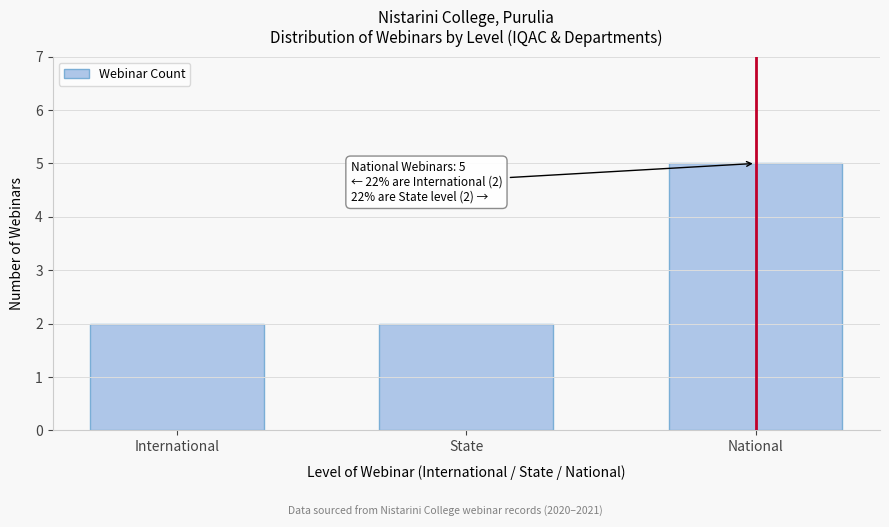

Reading left to right, list all the values displayed in this chart.

2	2	5